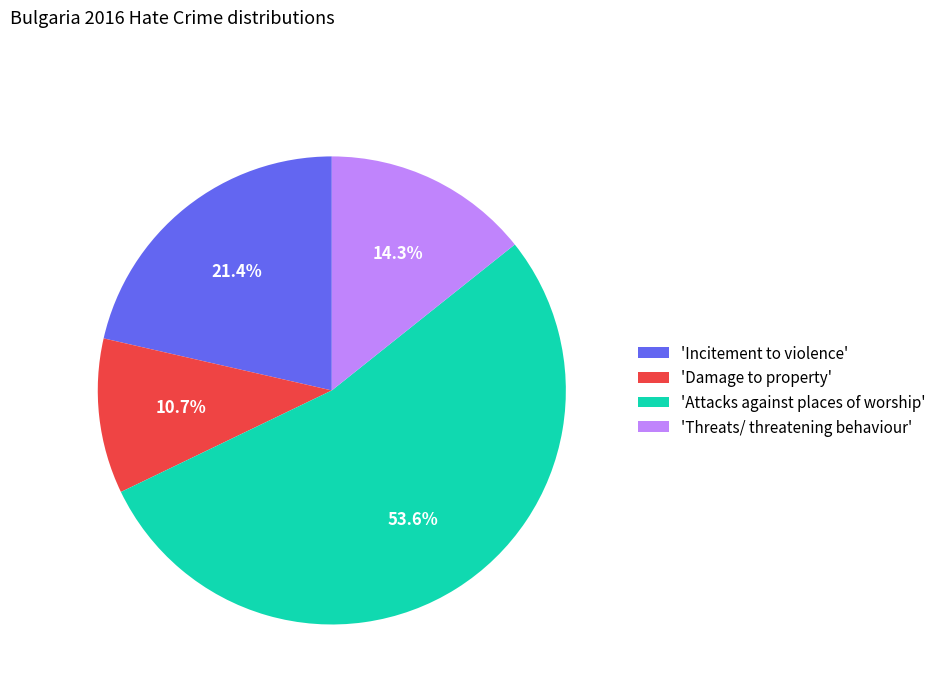

Rank the categories by value from lowest to highest.

'Damage to property', 'Threats/ threatening behaviour', 'Incitement to violence', 'Attacks against places of worship'